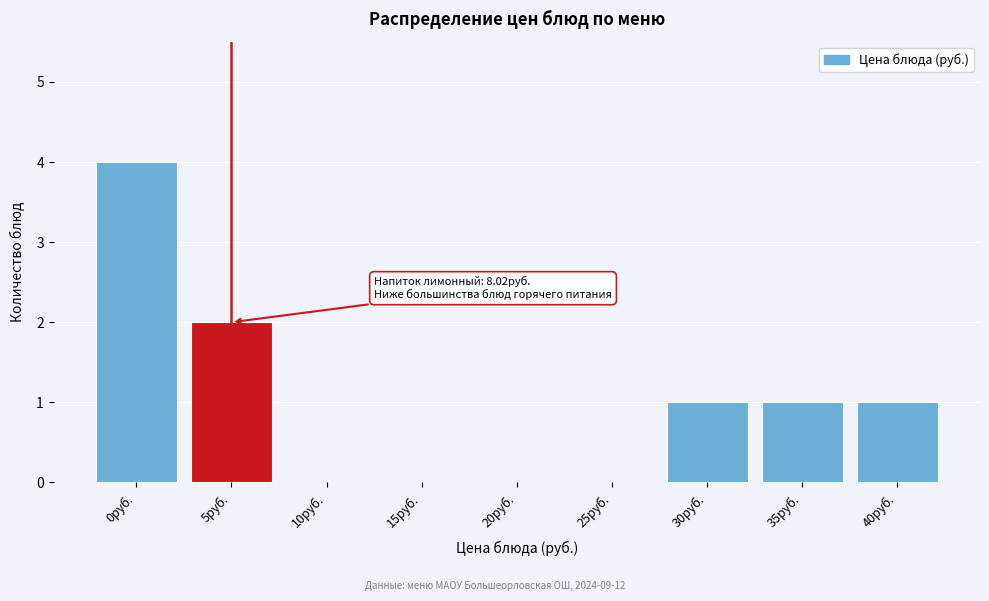

Reading right to left, list all the values displayed in this chart.

40руб.=1	35руб.=1	30руб.=1	25руб.=0	20руб.=0	15руб.=0	10руб.=0	5руб.=2	0руб.=4